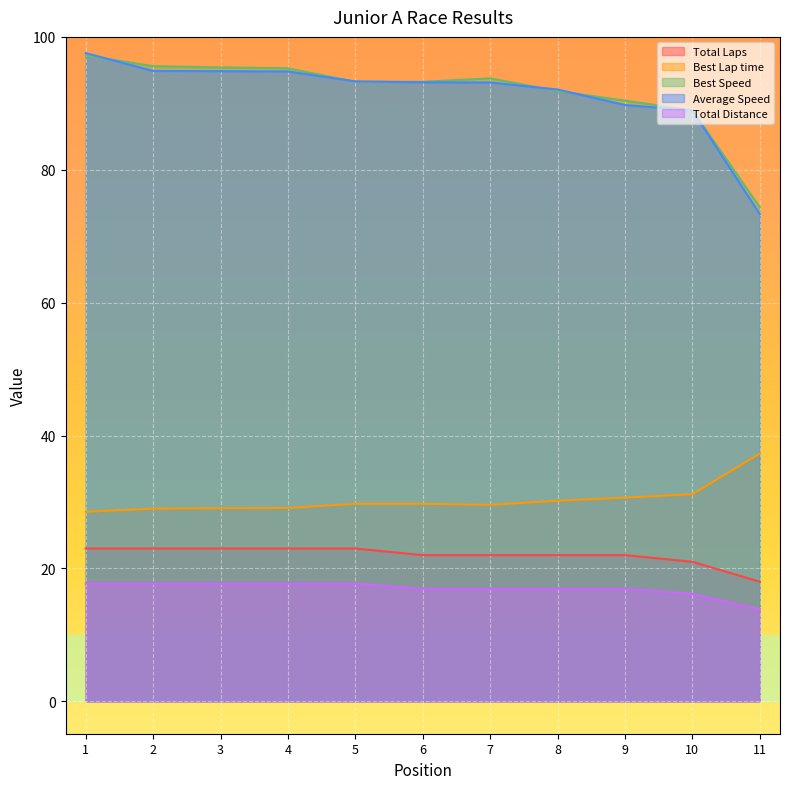

Which series has the largest range (max minus min)?

Average Speed